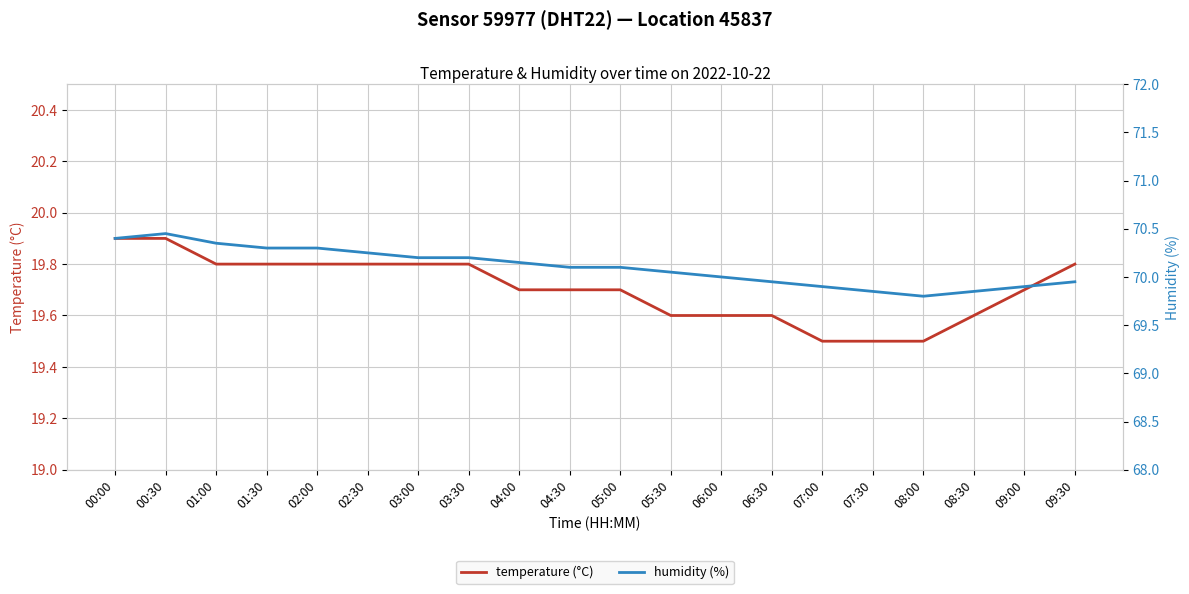

At which label does humidity (%) reach its minimum?

08:00